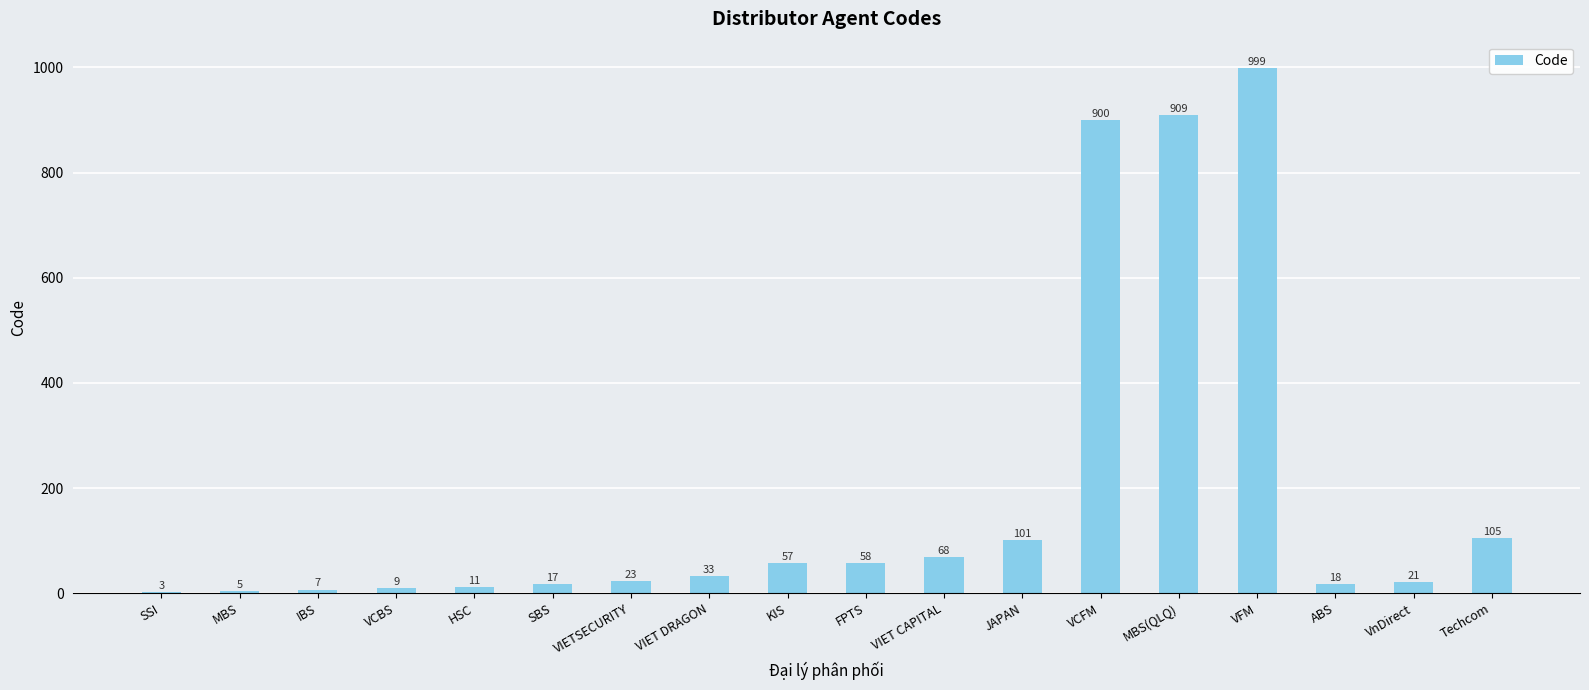

True or false: the data shows 999 at VFM.

True